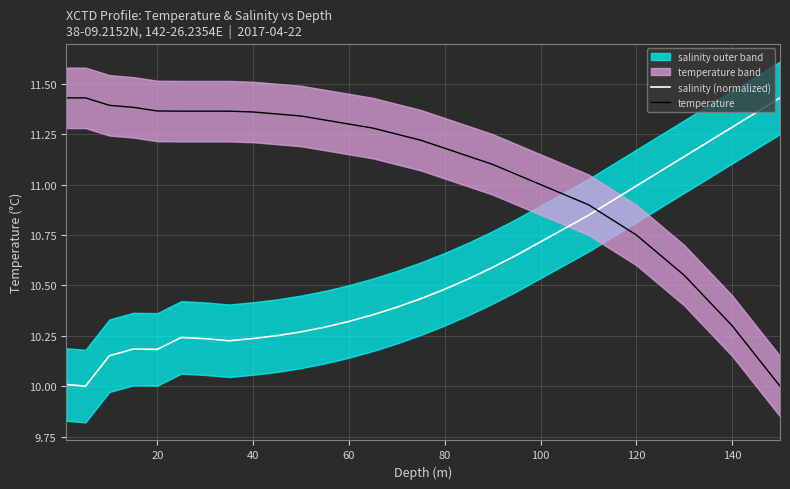

Is the value of temperature at 60 greater than the value of salinity (normalized) at 100?

Yes